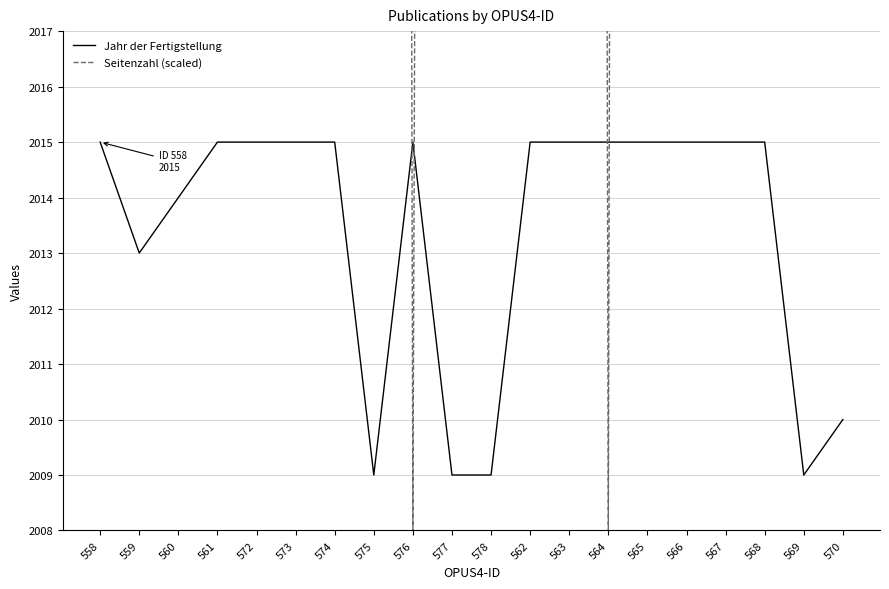

At which category does Jahr der Fertigstellung reach its first local valley?

559